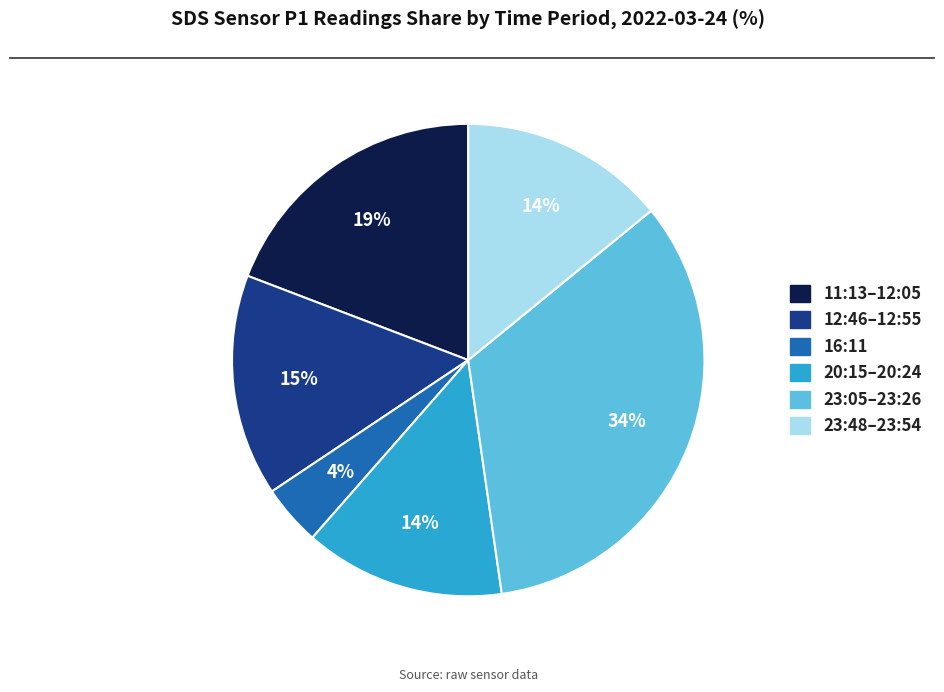

Does any single category account for the majority?

No